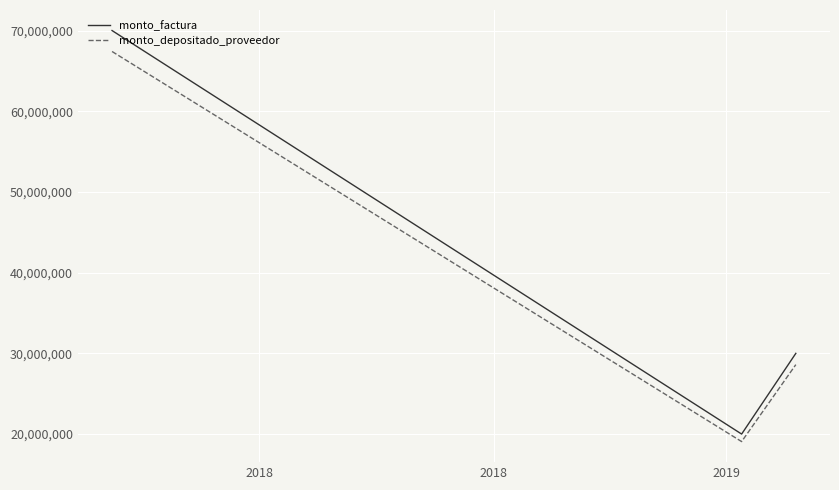

Which series has the widest spread of values?

monto_factura